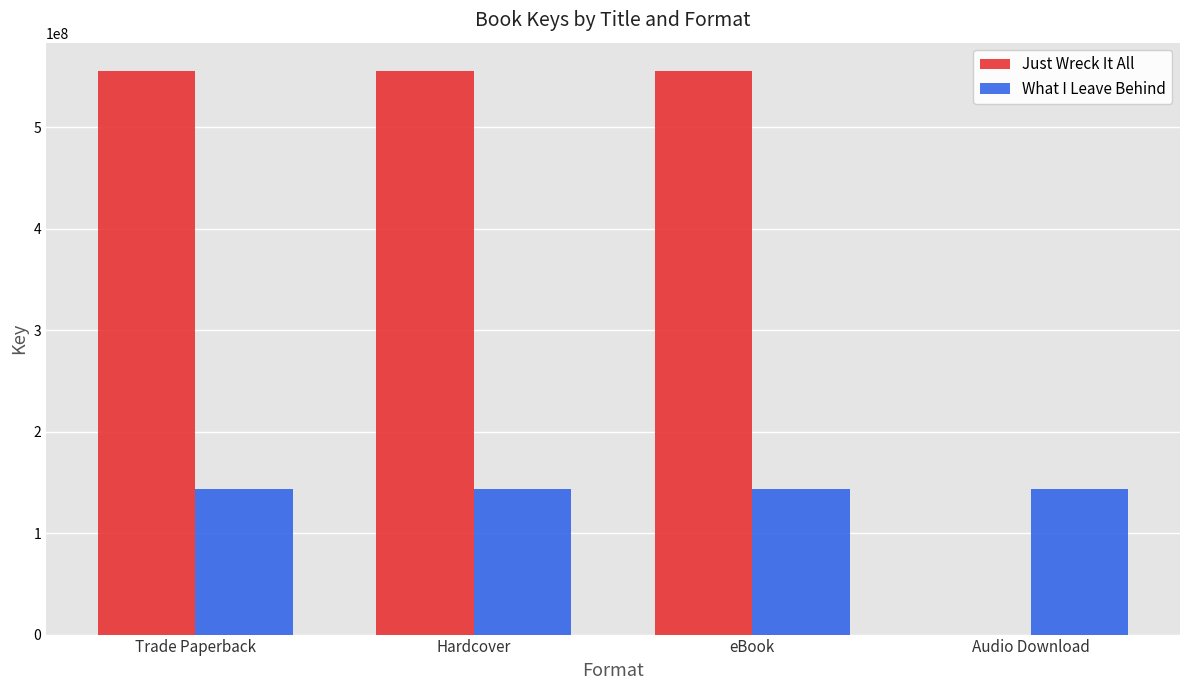

Is the value of Just Wreck It All at Audio Download greater than the value of What I Leave Behind at Hardcover?

No